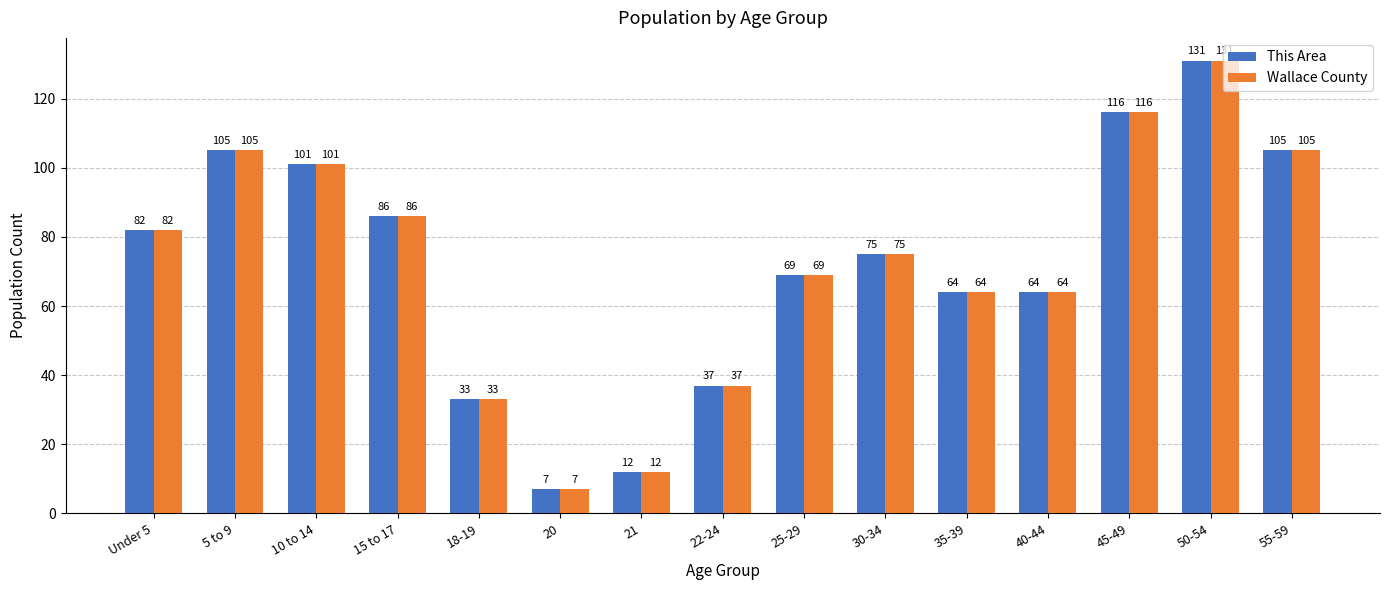

Where is This Area nearest to the value 69?

25-29